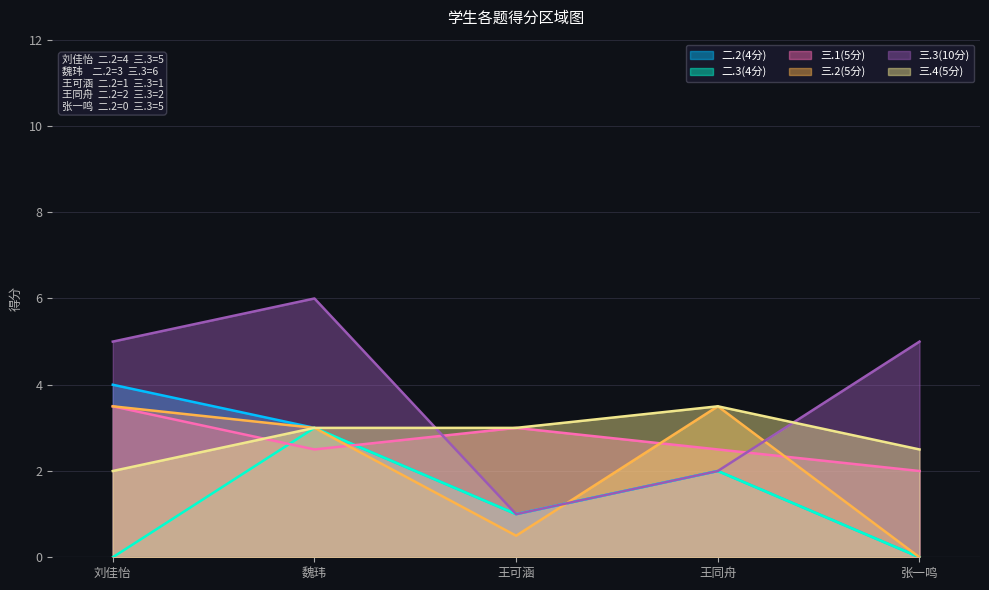

Rank the categories by 二.2(4分) value from lowest to highest.

张一鸣, 王可涵, 王同舟, 魏玮, 刘佳怡